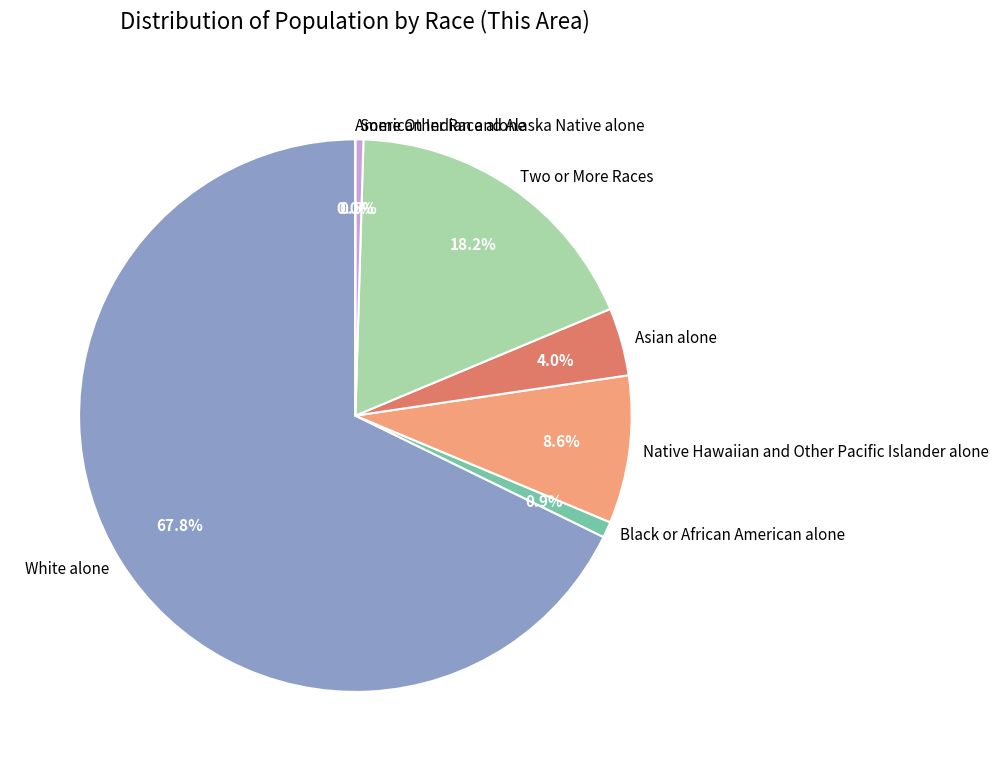

What percentage do Native Hawaiian and Other Pacific Islander alone and Black or African American alone together represent?

9.6%